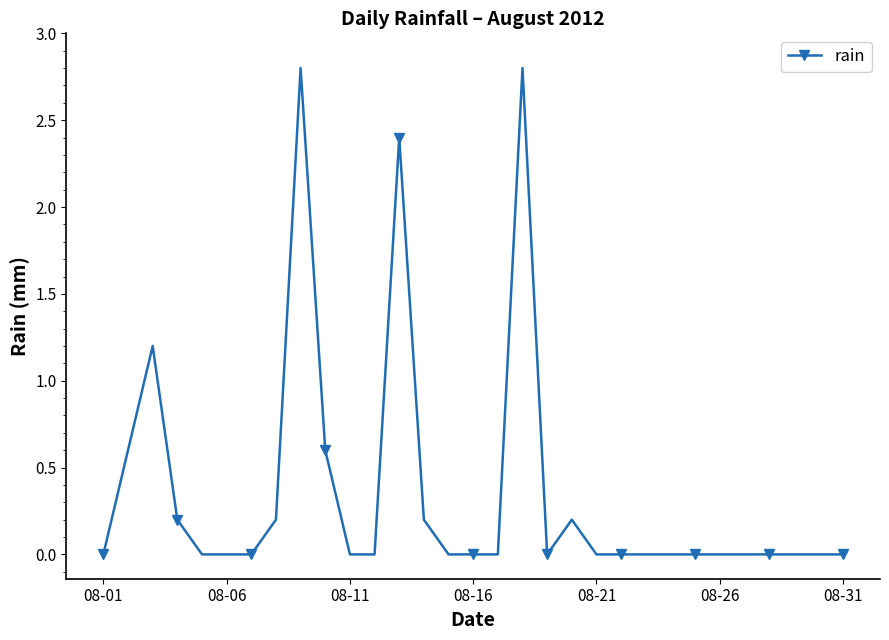

True or false: the data has more than 1 interior local peaks.

True